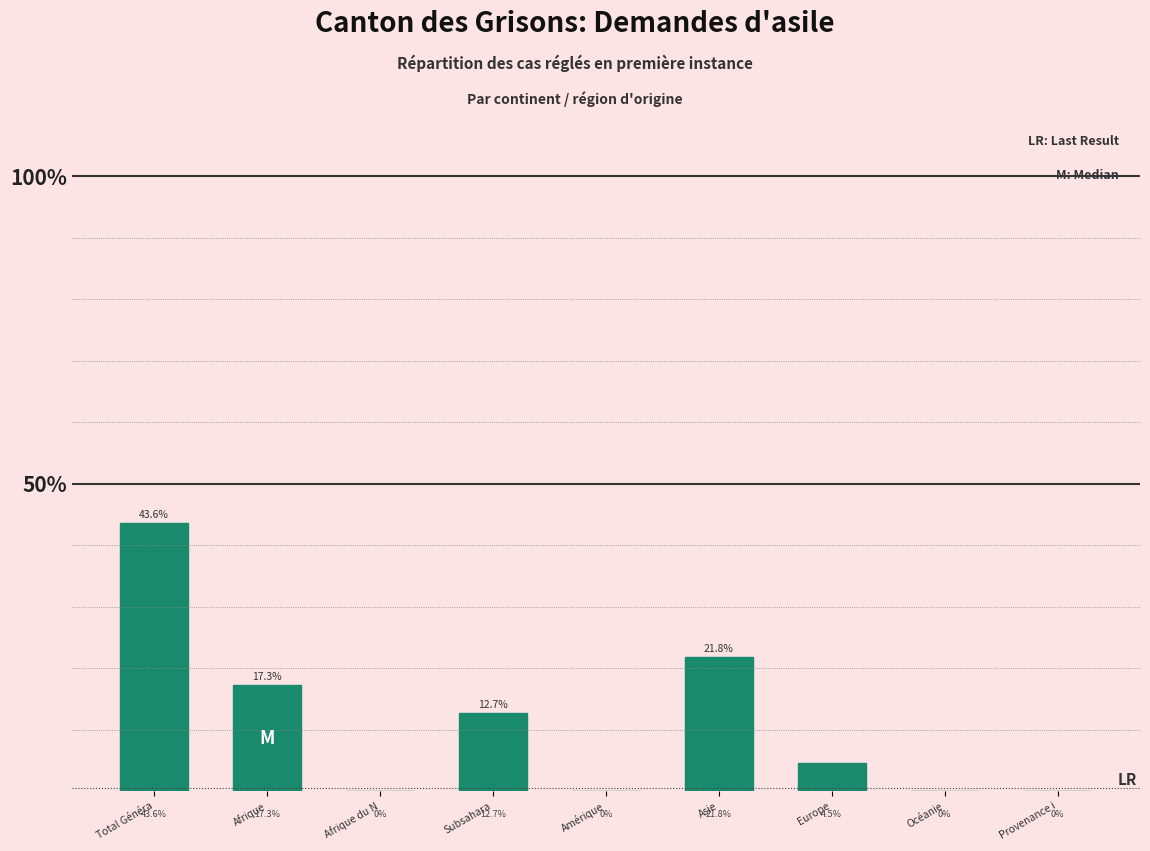

Reading left to right, what are all the values shown in this chart?

Total Généra=43.6	Afrique=17.3	Afrique du N=0.0	Subsahara=12.7	Amérique=0.0	Asie=21.8	Europe=4.5	Océanie=0.0	Provenance i=0.0